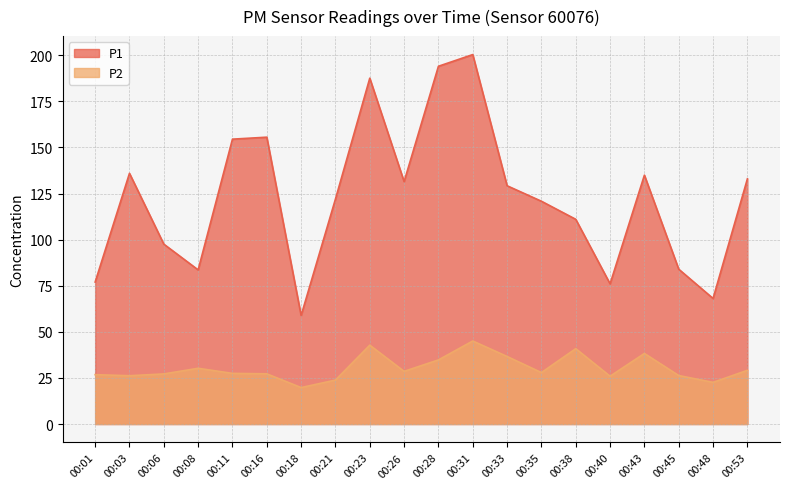

What is the spread (max minus min) of values at 00:23?

144.8